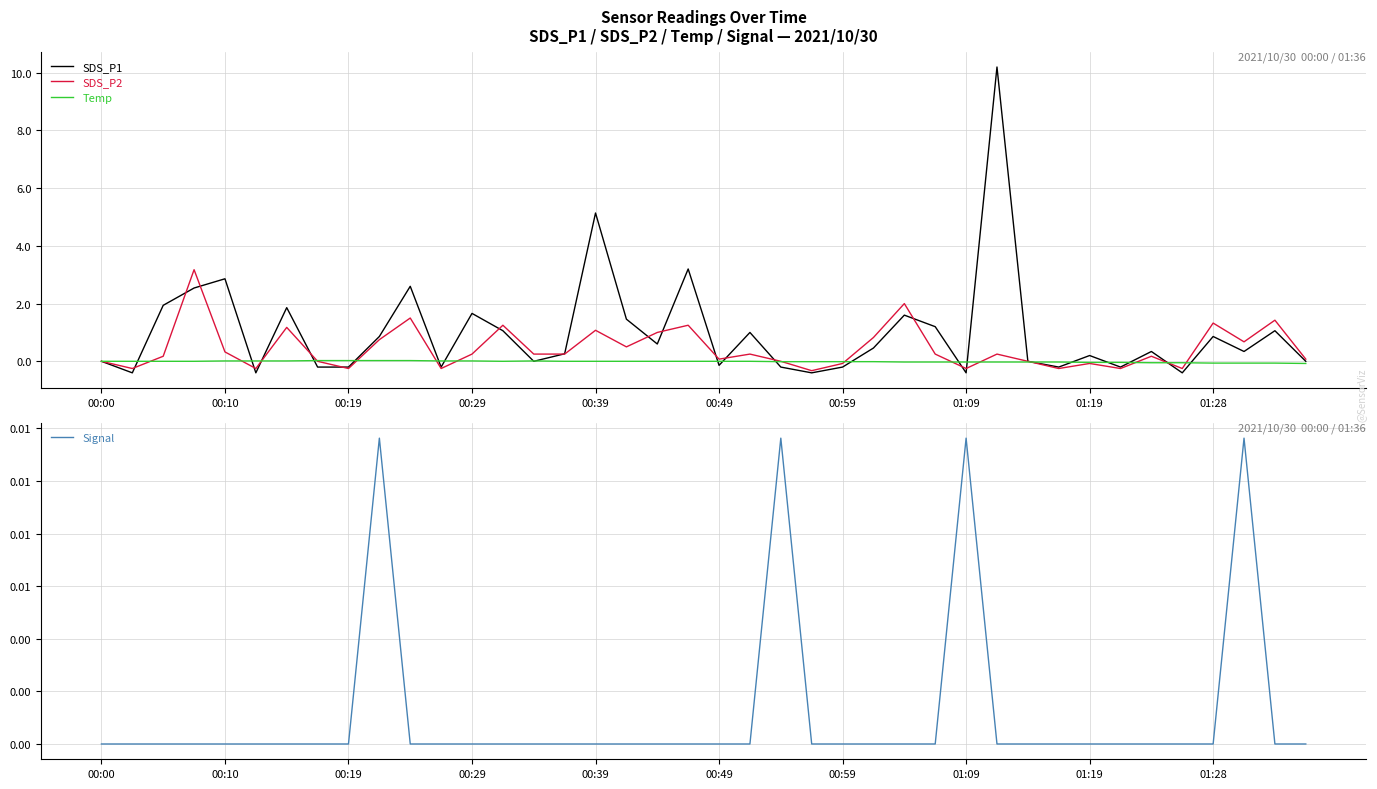

Is it true that SDS_P2 equals 1.1 at 00:39?

True